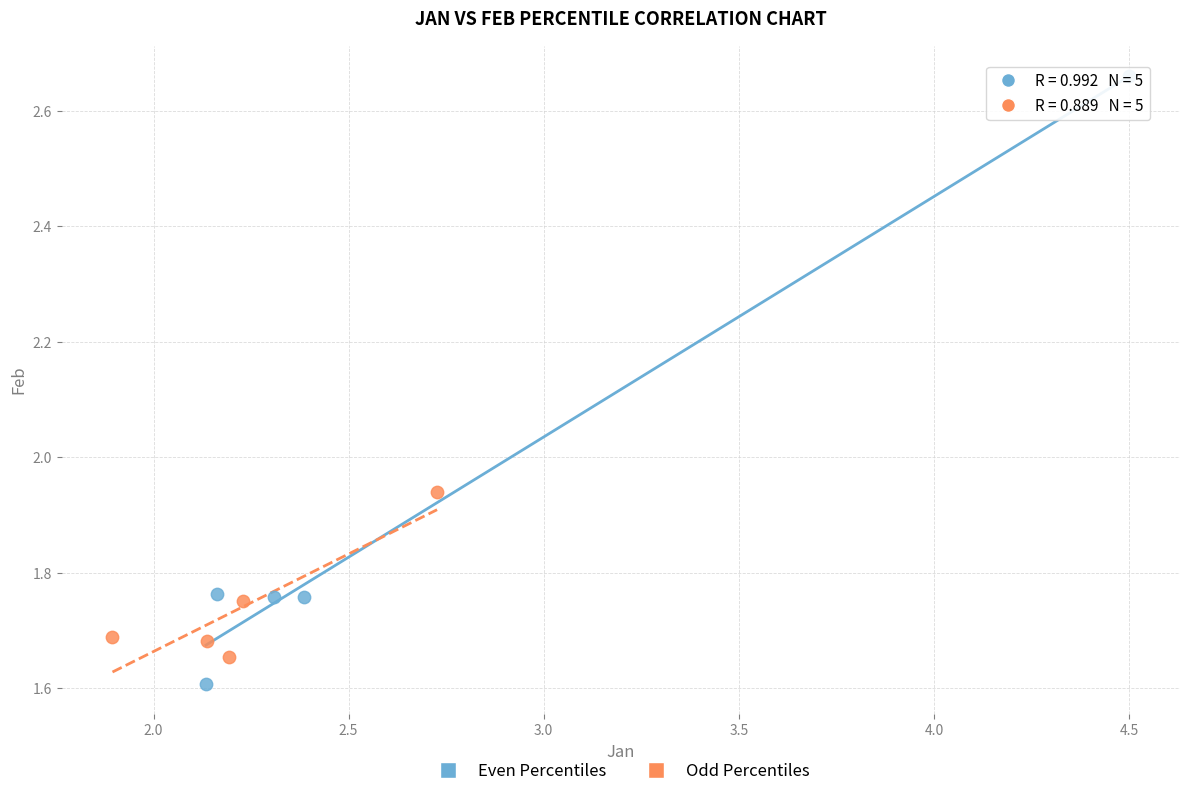

Which series contains the lowest Y value?

Even Percentiles